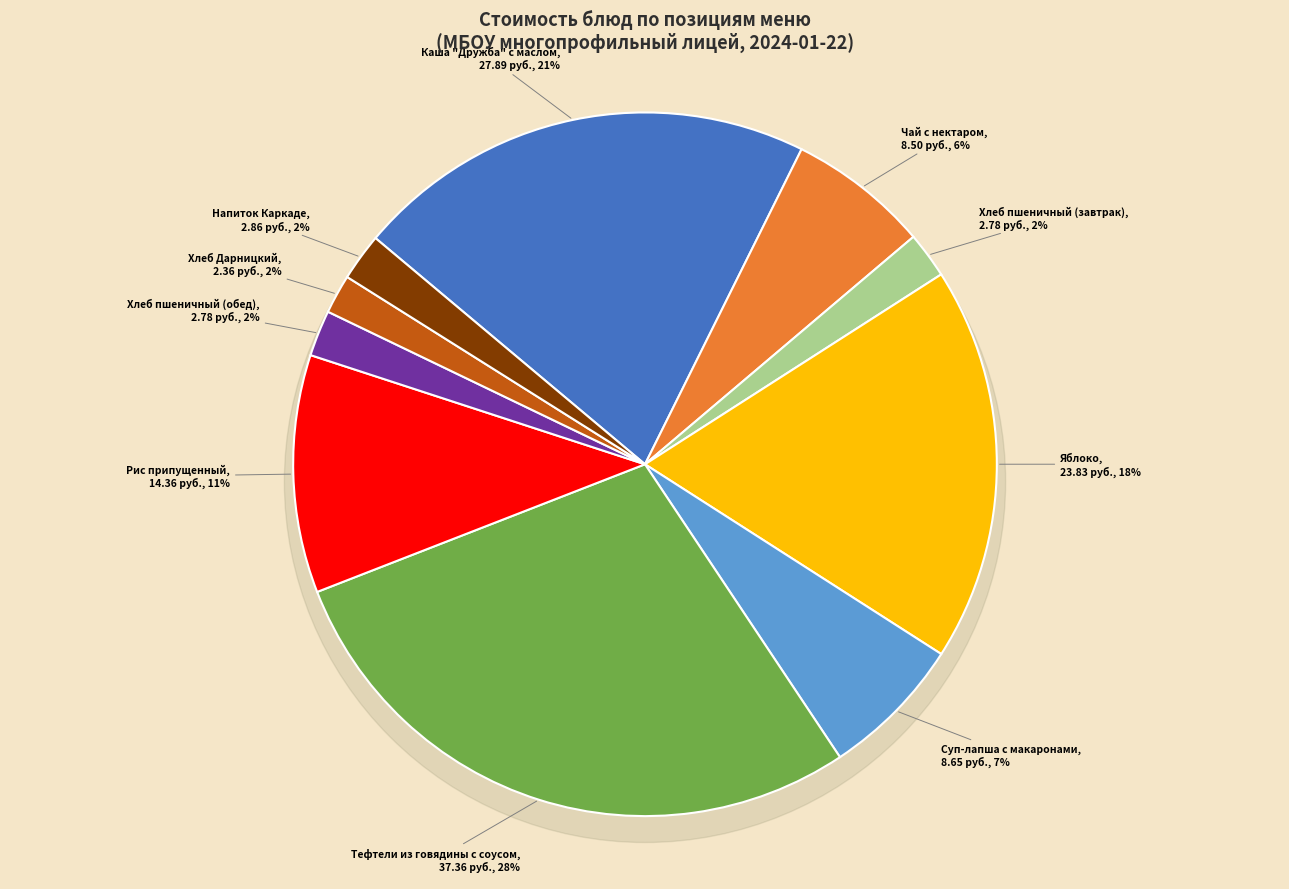

How many segments does this pie chart have?

10